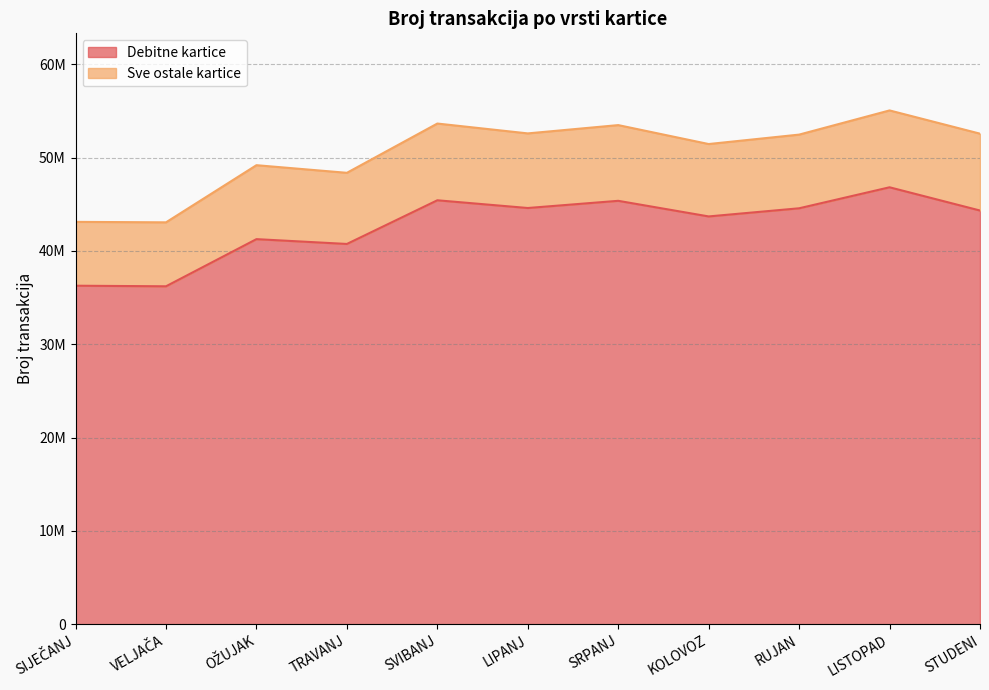

Between LISTOPAD and OŽUJAK, which is larger?

LISTOPAD